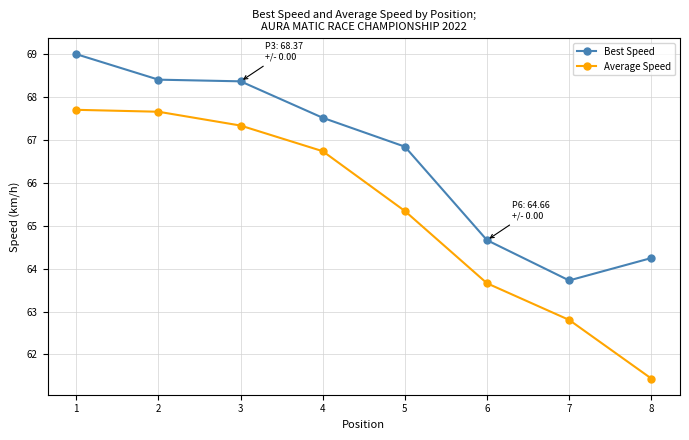

At how many categories does at least one series exceed 66?

5